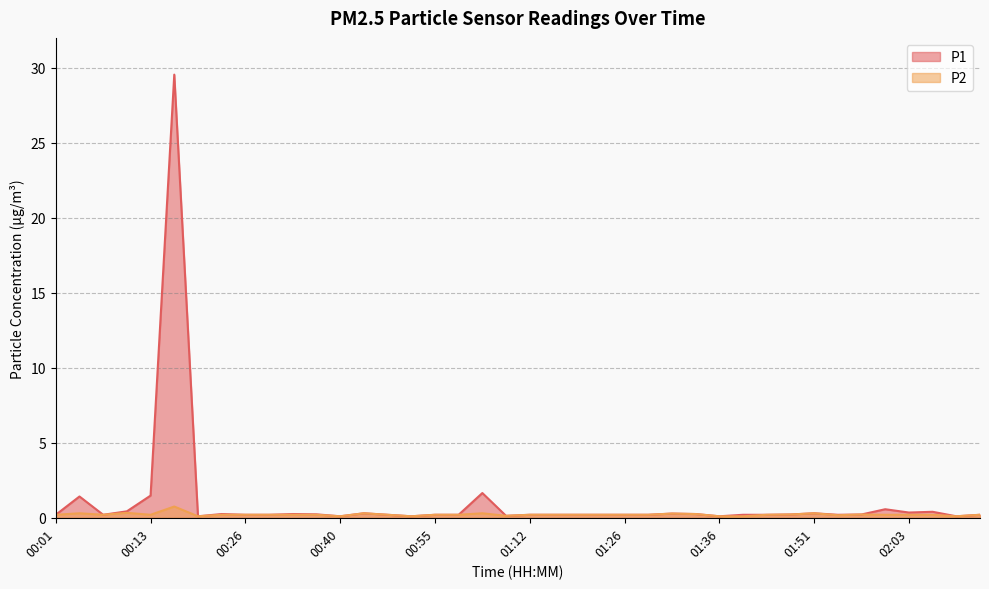

At which label is P2 closest to 0?

00:18